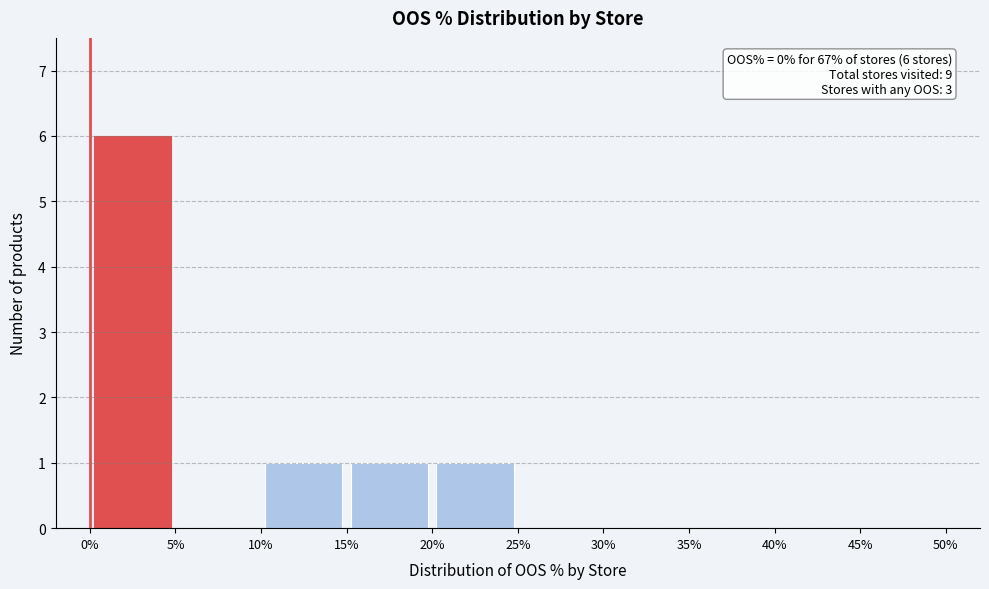

Over which range of the x-axis is the bar tallest?

0% to 5%